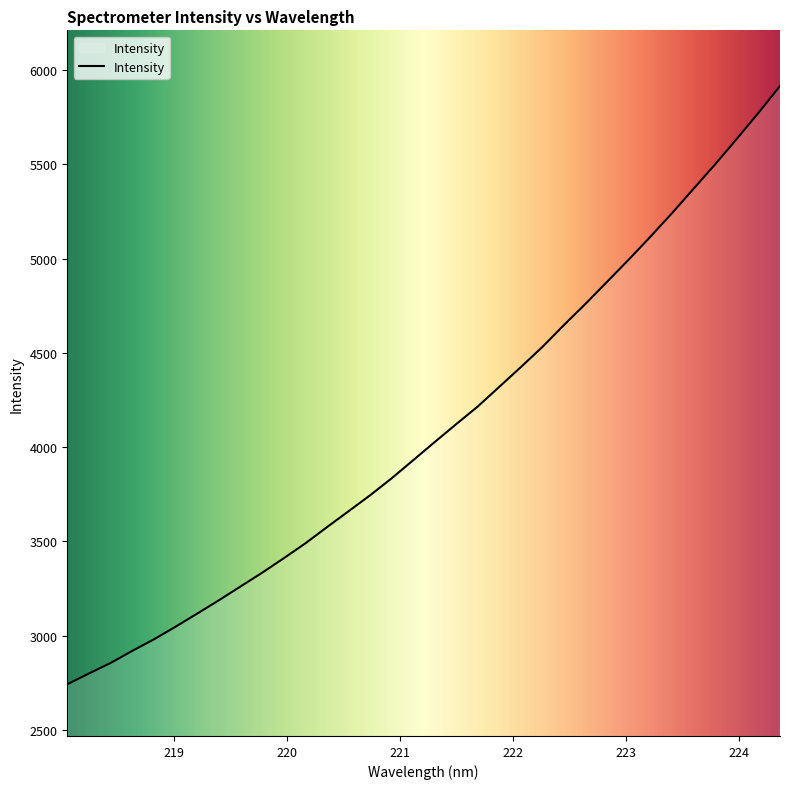

What is the difference between the maximum and minimum values?

3173.5